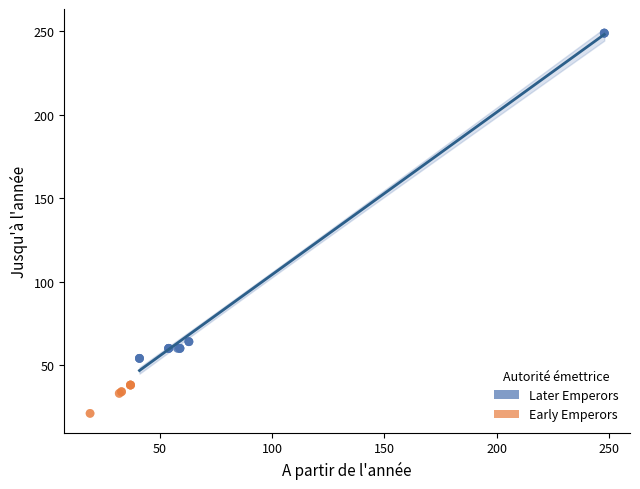

Which series reaches the minimum Y coordinate?

Early Emperors